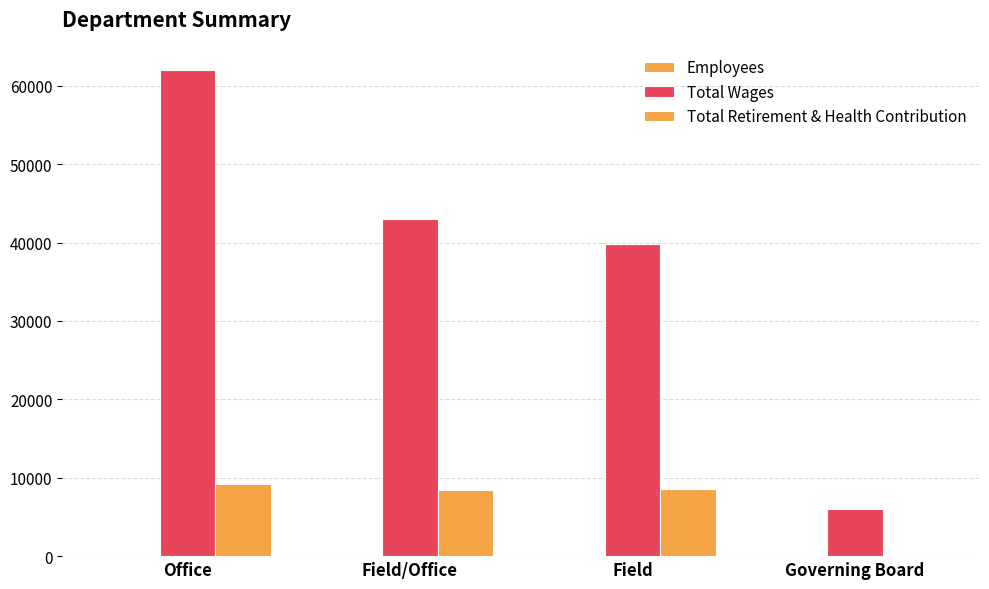

Reading left to right, list all the values displayed in this chart.

Employees: Office=2	Field/Office=1	Field=3	Governing Board=5
Total Wages: Office=62053	Field/Office=42967	Field=39816	Governing Board=6000
Total Retirement & Health Contribution: Office=9188	Field/Office=8435	Field=8626	Governing Board=0